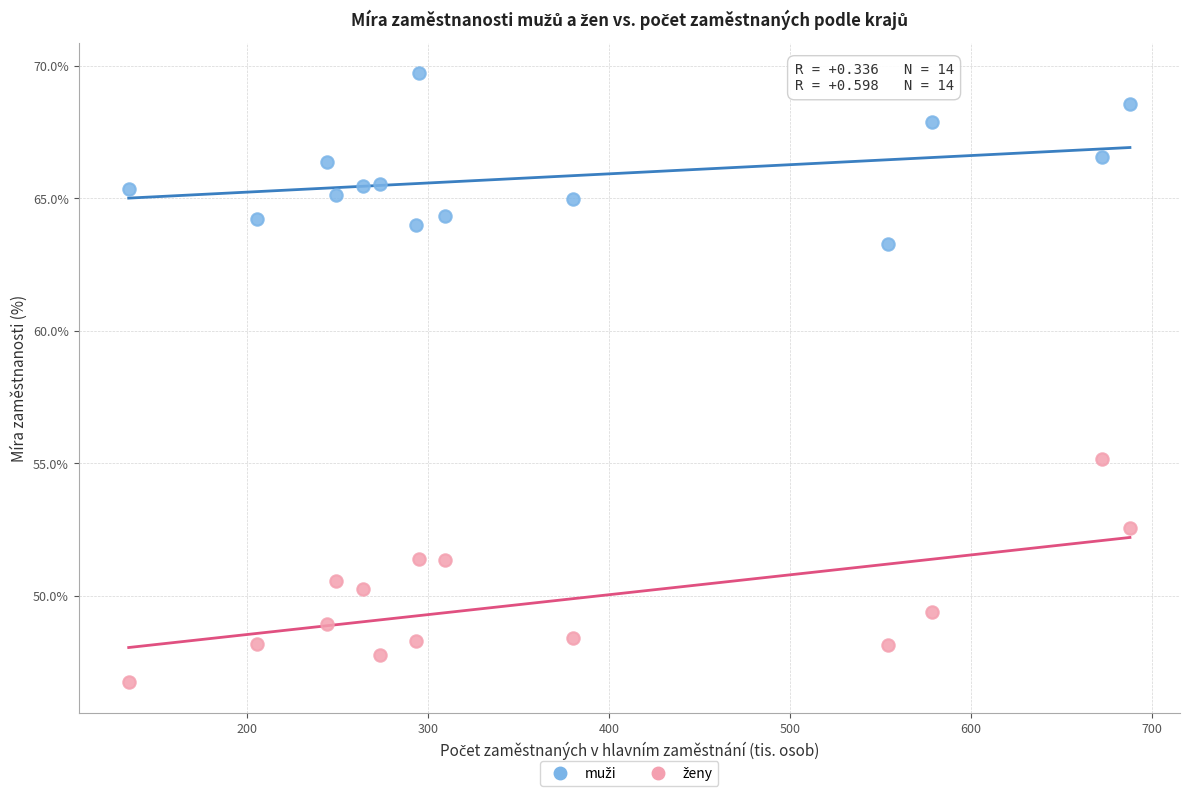

What is the X range (max minus min) for the scatter plot?

553.2